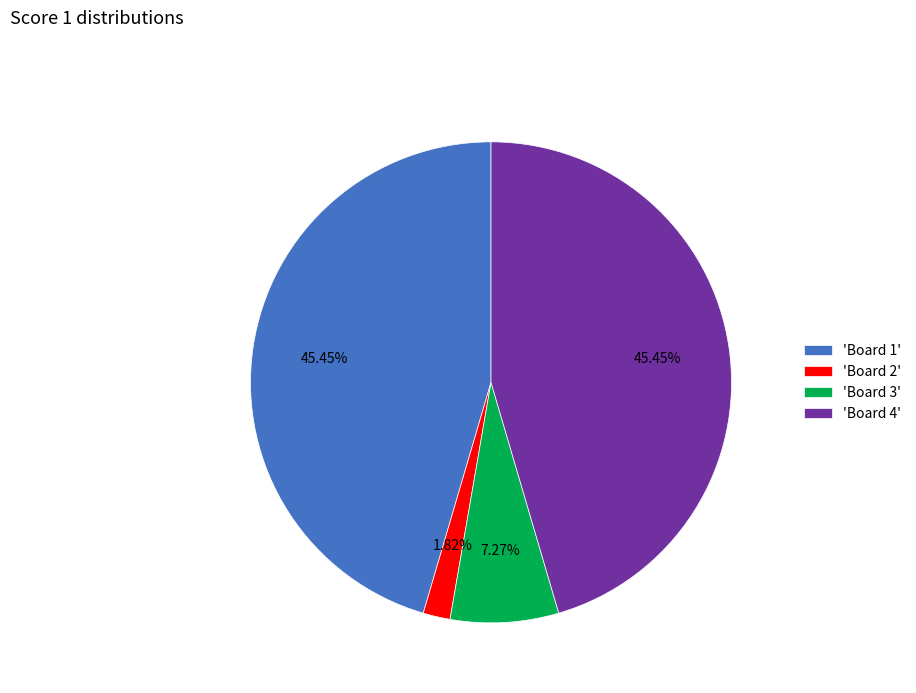

Do 'Board 4' and 'Board 2' together represent more than half of the pie?

No